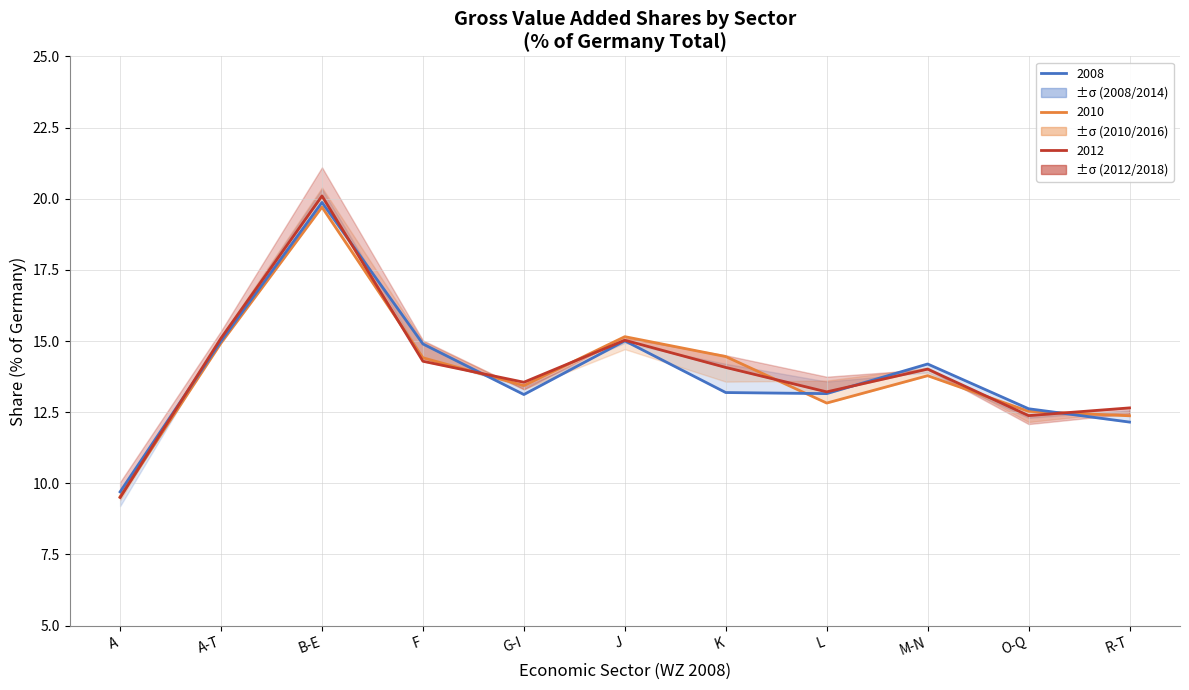

At which category does 2010 (2.5°C-like) reach its first local valley?

G-I